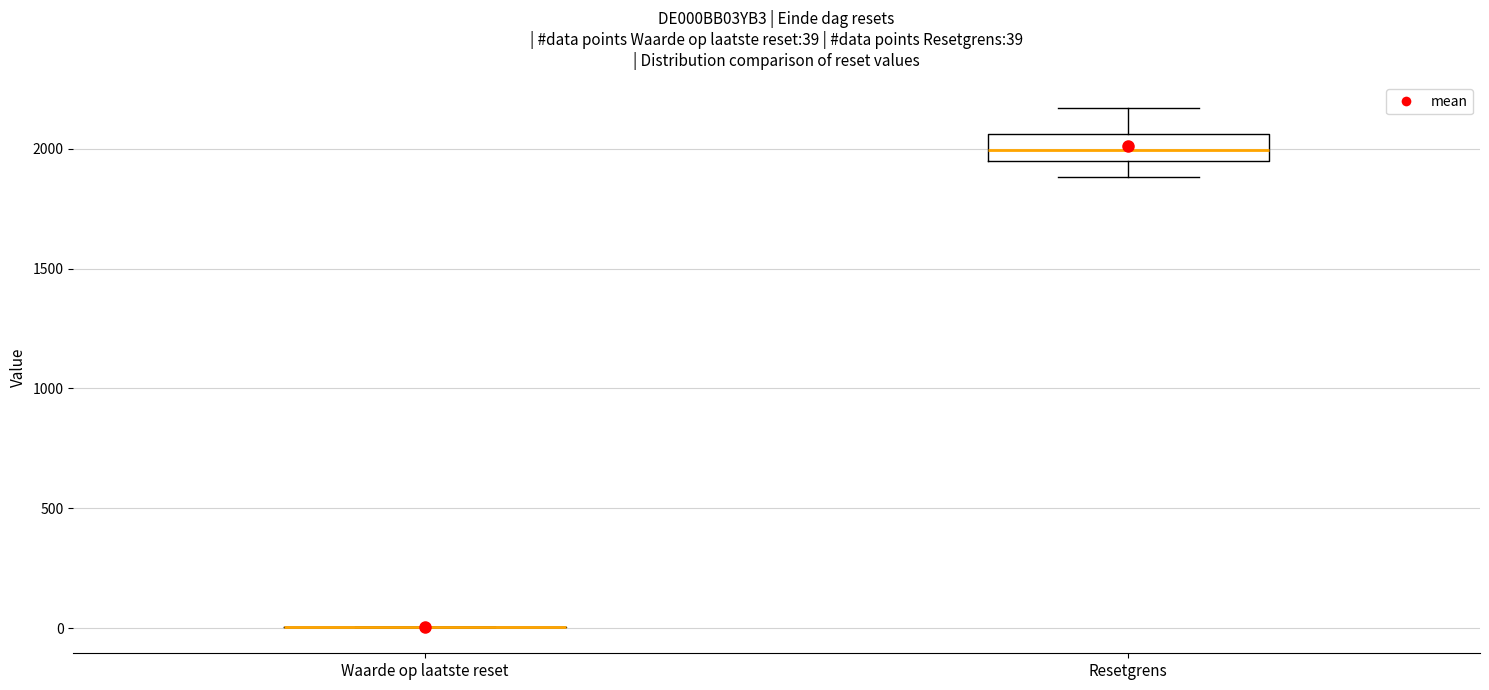

Which box is the tallest, from its lower edge to its upper edge?

Resetgrens